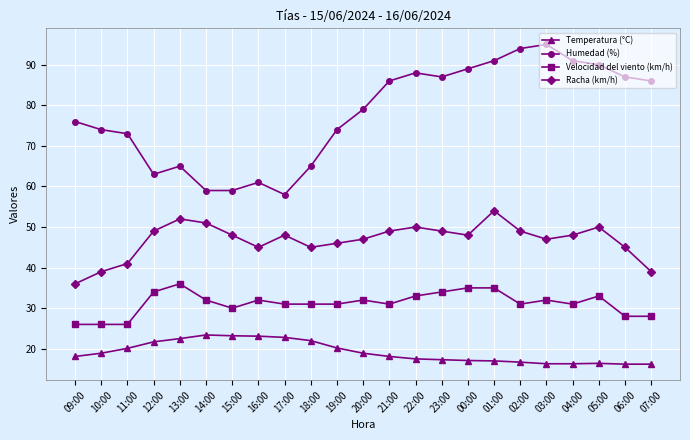

Is it true that Humedad (%) equals 92.2 at 14:00?

False